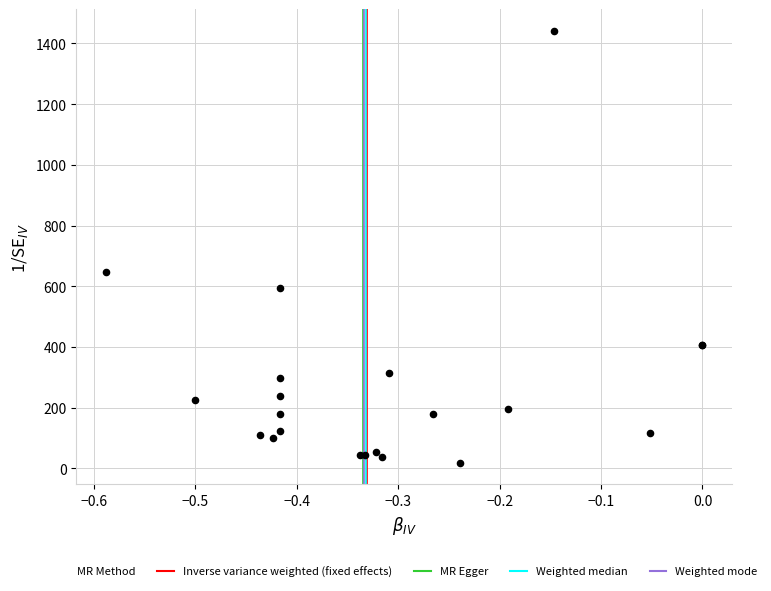

What Y value in the scatter plot is closest to 730?

648.1